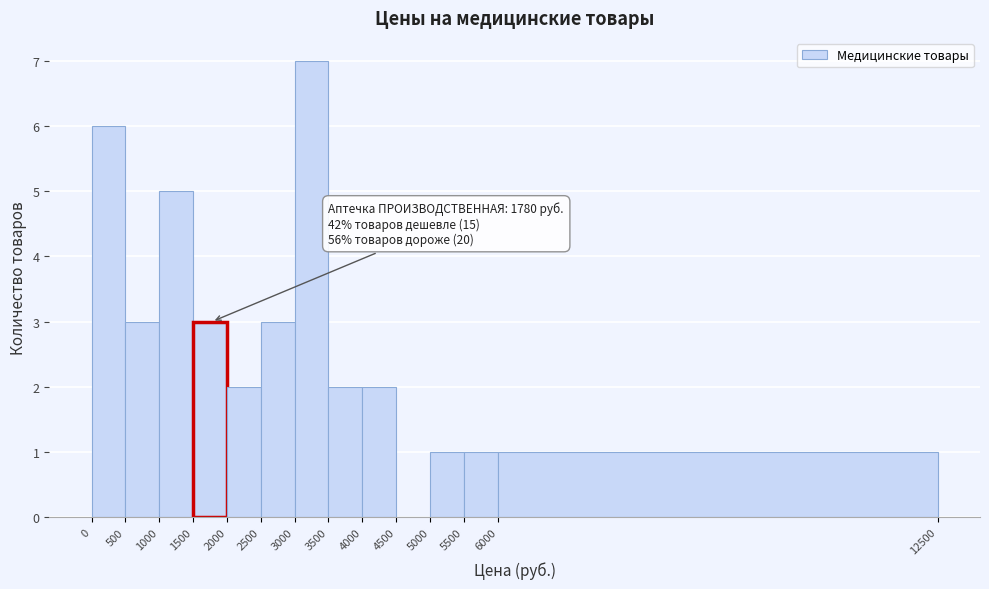

Which range on the x-axis has the tallest bar?

3000 to 3500